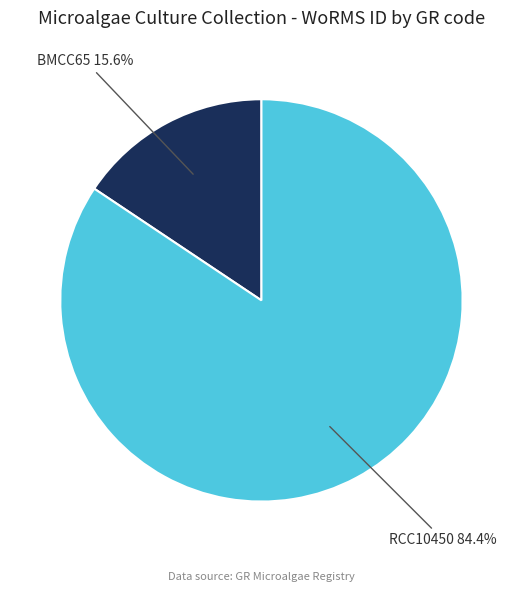

What portion of the pie excludes BMCC65?

84.4%